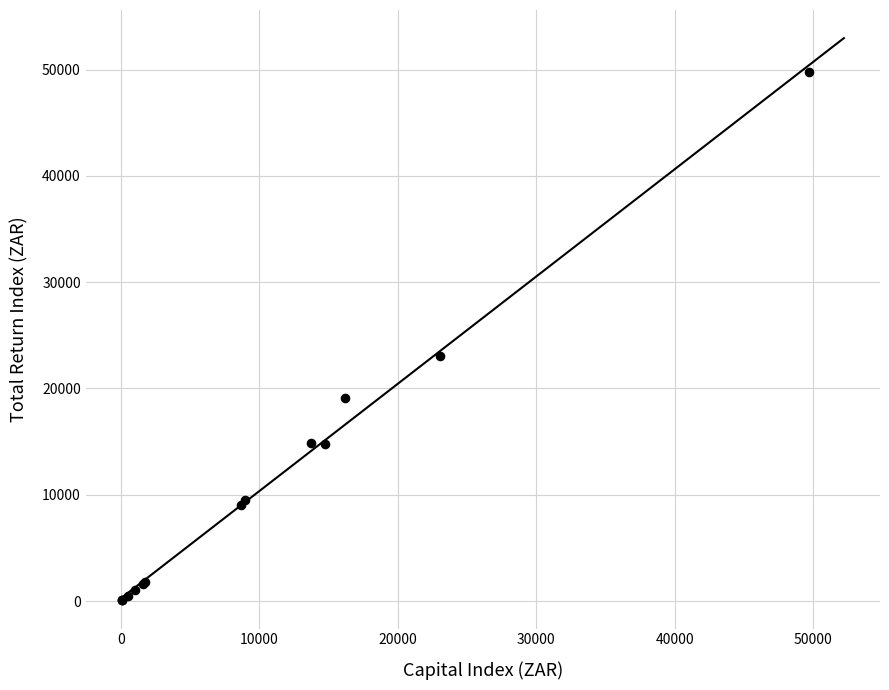

What Y value in the scatter plot is closest to 24901?

23038.2